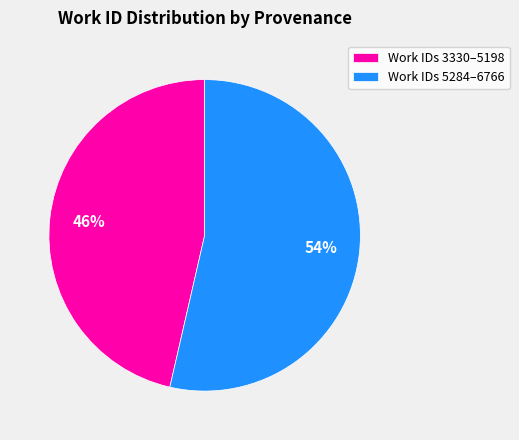

Is it true that Work IDs 3330–5198 is 46% of the pie?

True